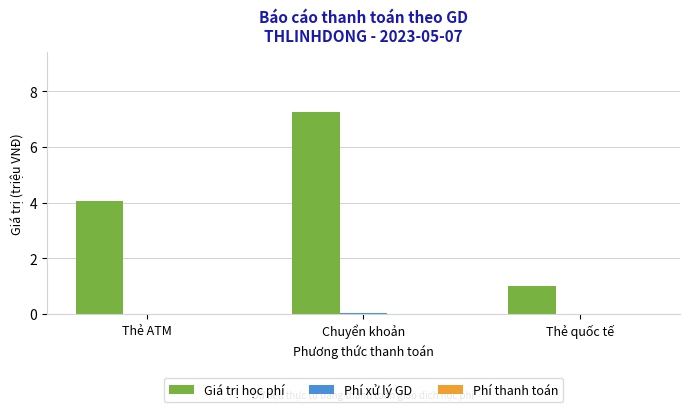

At which category is the sum across all series the highest?

Chuyển khoản